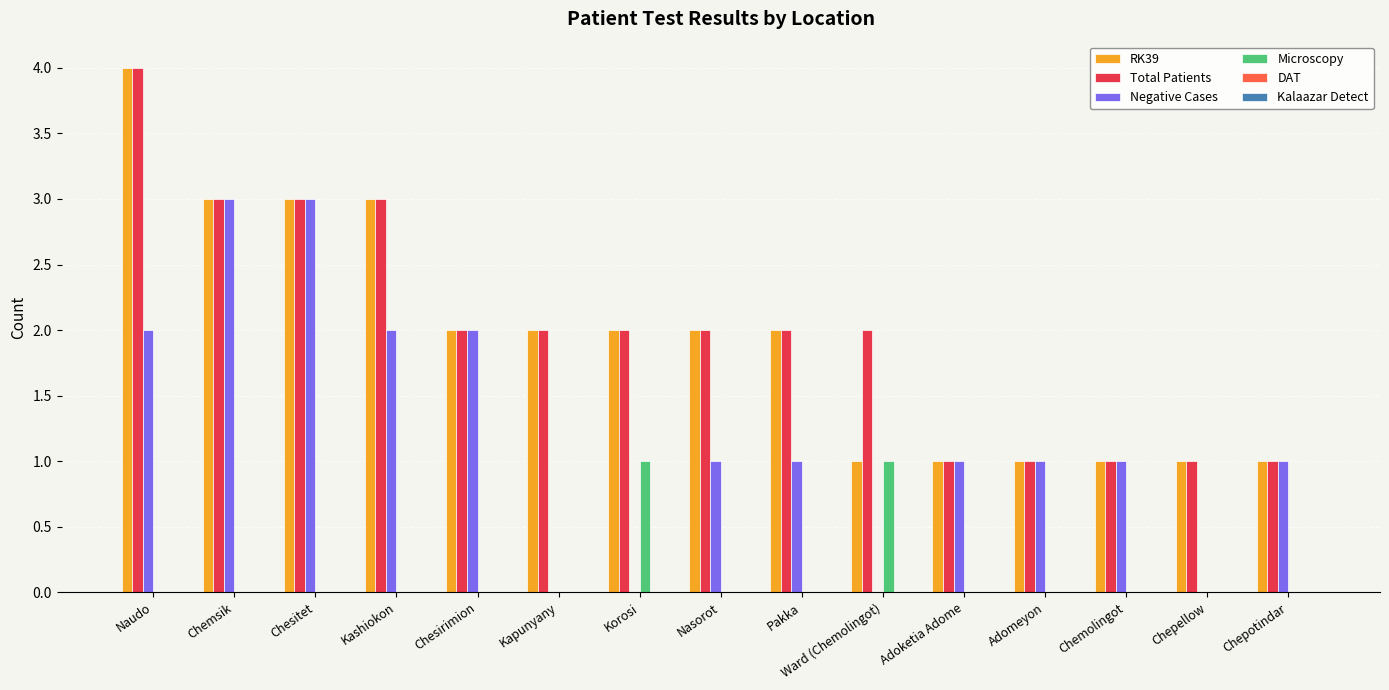

Does the chart contain stacked bars?

No